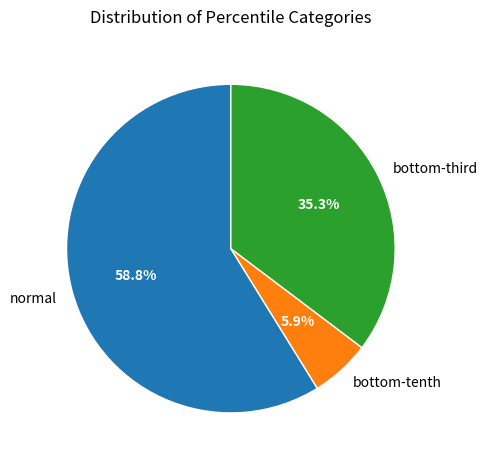

Rank the categories by value from highest to lowest.

normal, bottom-third, bottom-tenth